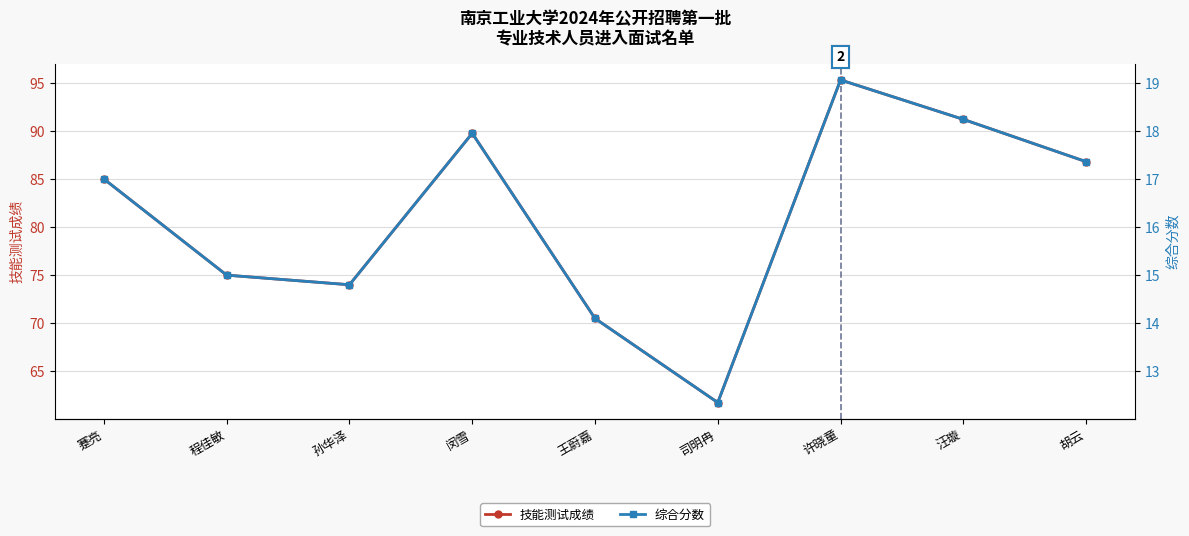

How many lines are shown in the chart?

2